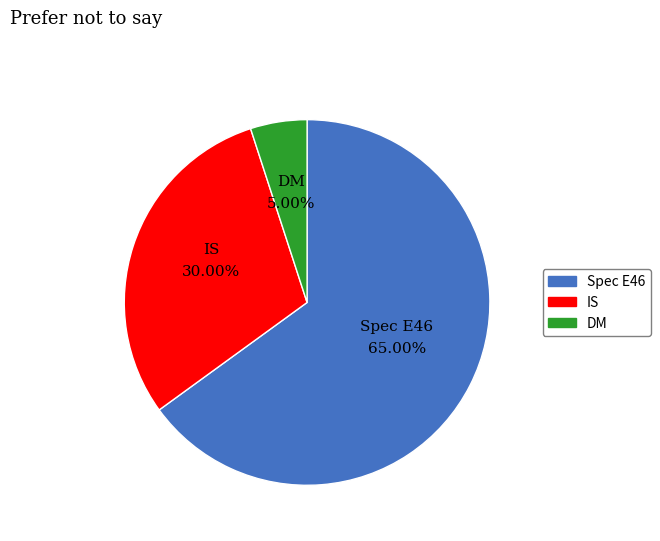

How much of the chart is everything except Spec E46?

35.0%